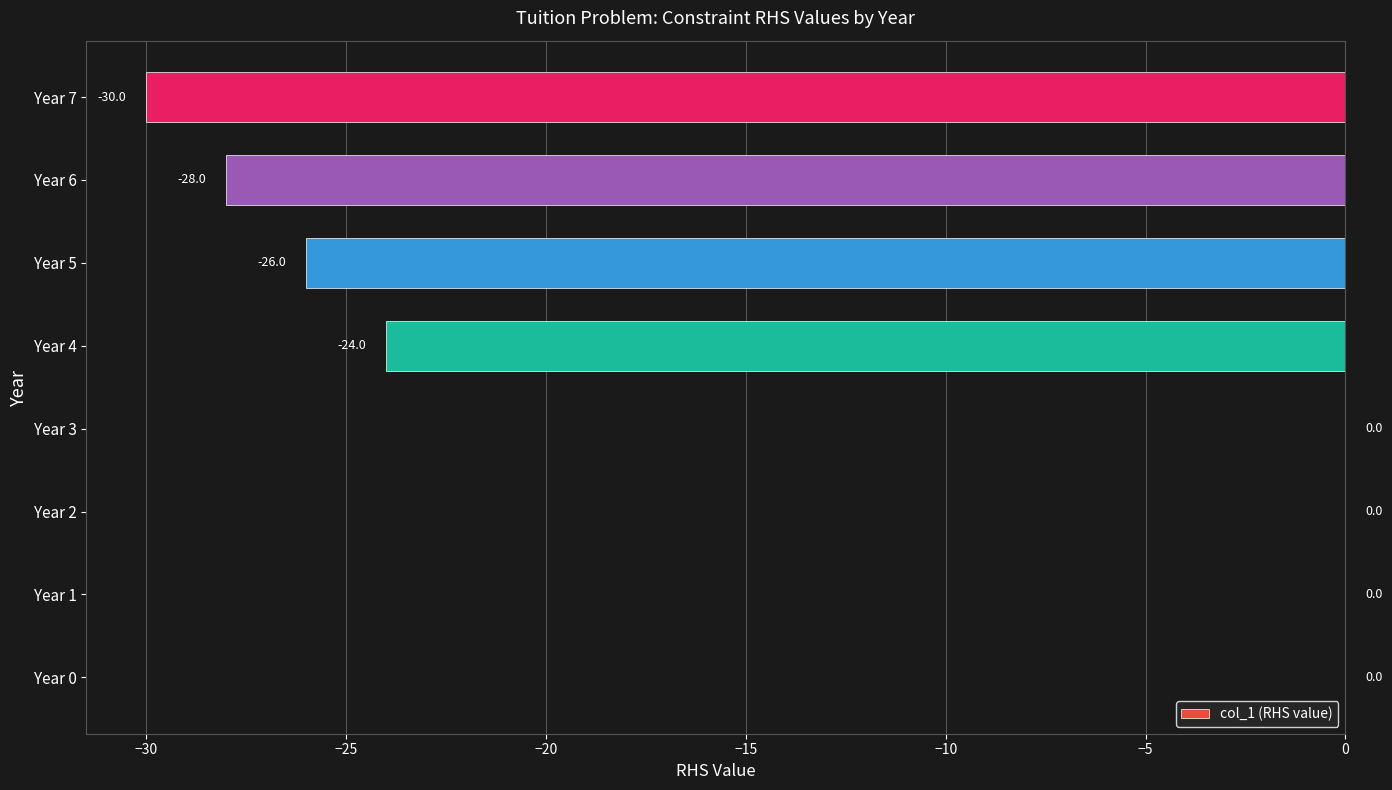

At which label is the value closest to -15?

Year 4